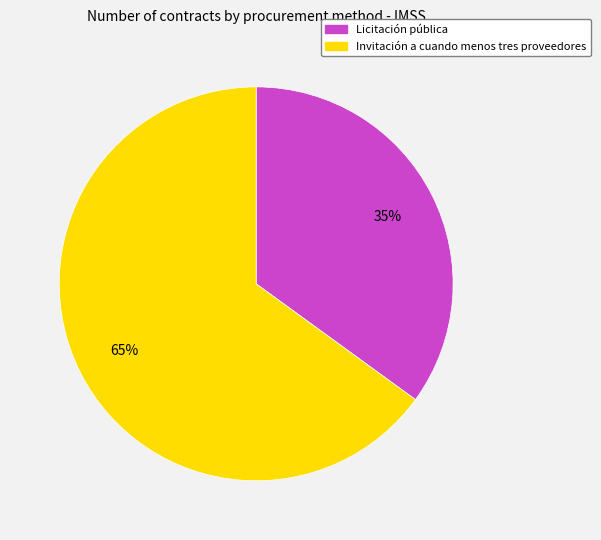

Is the sum of Invitación a cuando menos tres proveedores and Licitación pública greater than half?

Yes